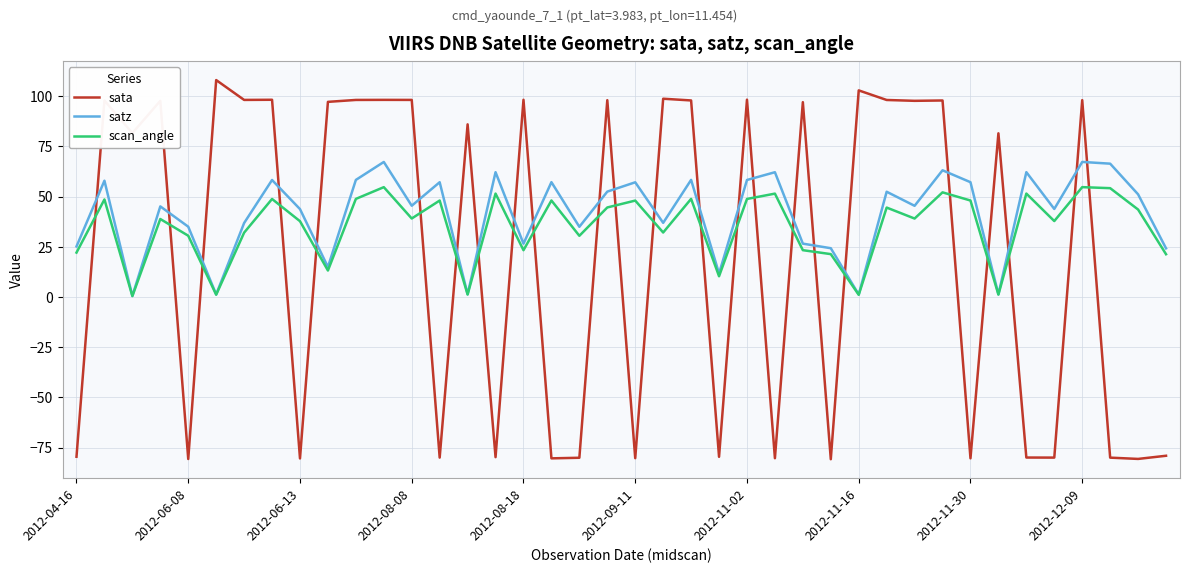

List the series in order of their overall mean, highest first.

satz, scan_angle, sata